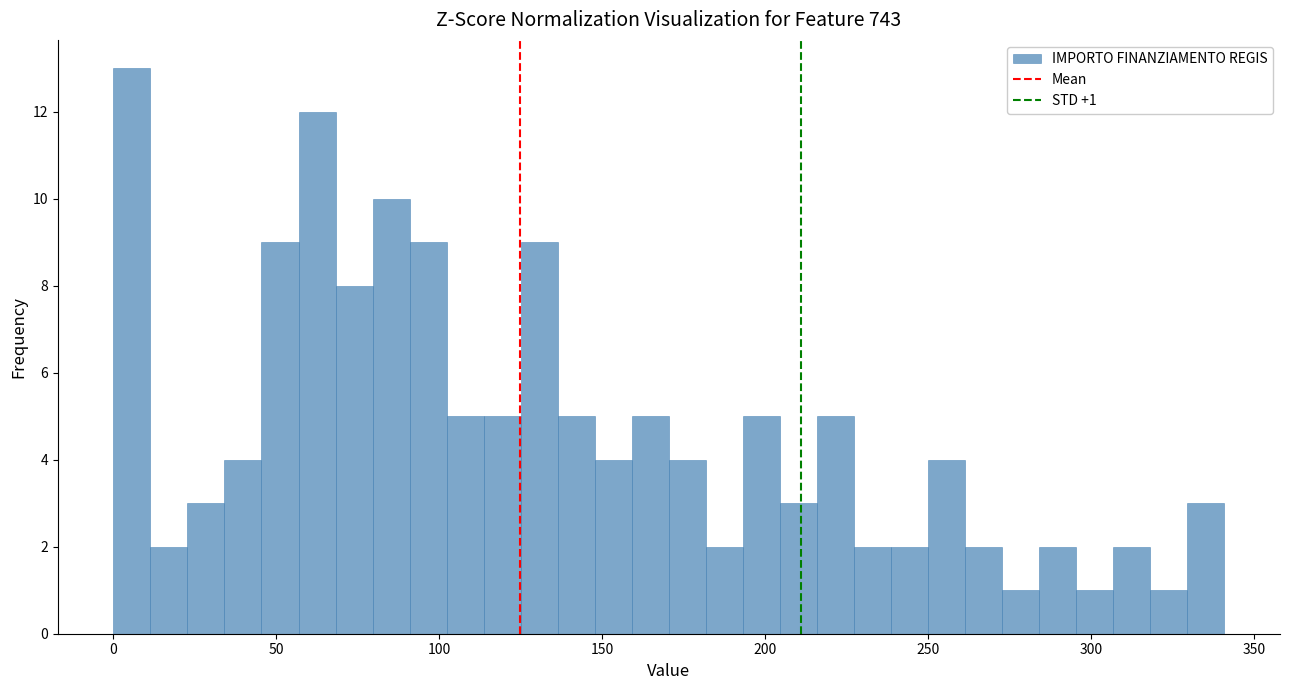

Around what value on the x-axis is the tallest bar? Give the approximate position of its centre, as read against the axis.

5